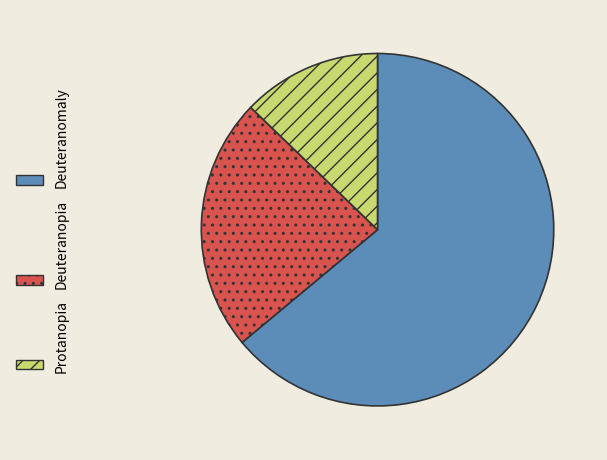

Between Deuteranopia and Protanopia, which is larger?

Deuteranopia